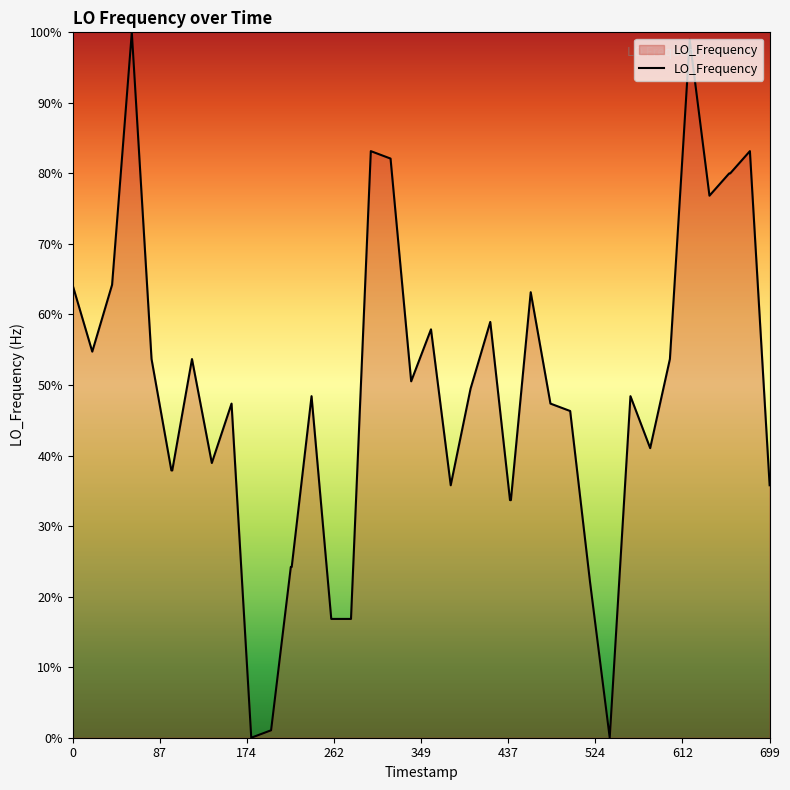

What is the difference between the maximum and minimum values?

100.0